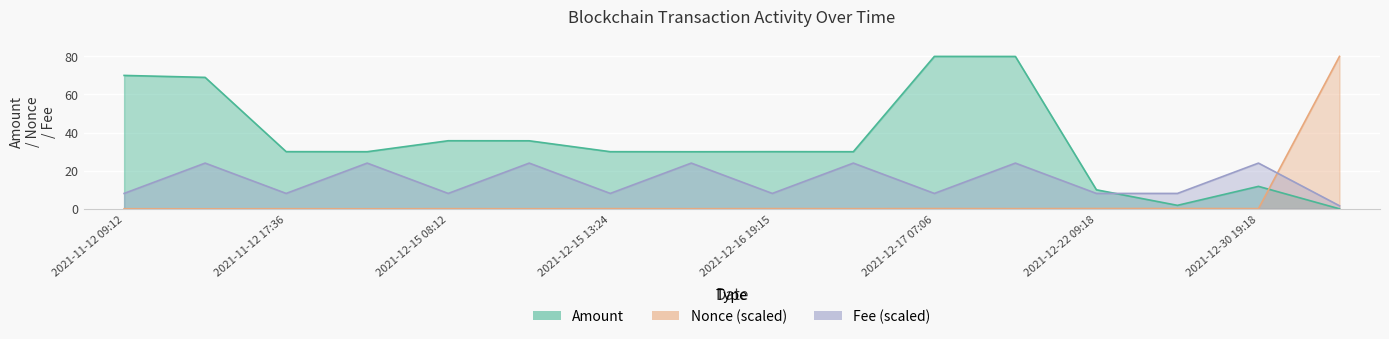

What is the sum of all Nonce values?

81.1